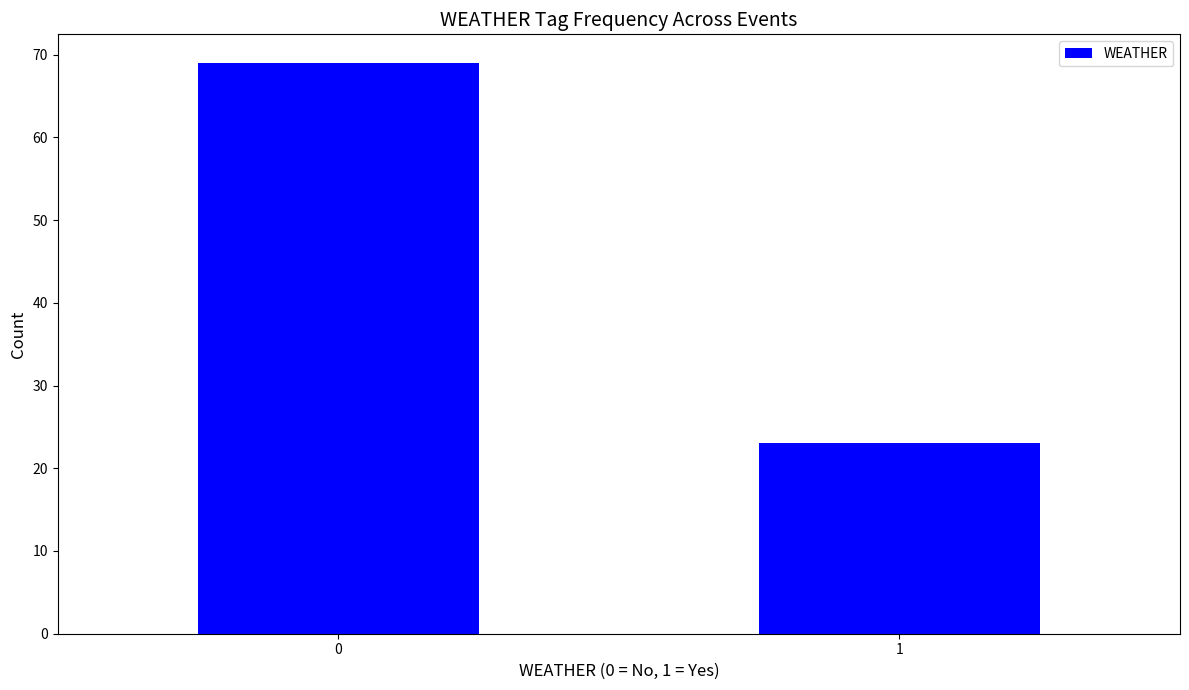

Reading right to left, transcribe all the data shown in this chart.

23	69